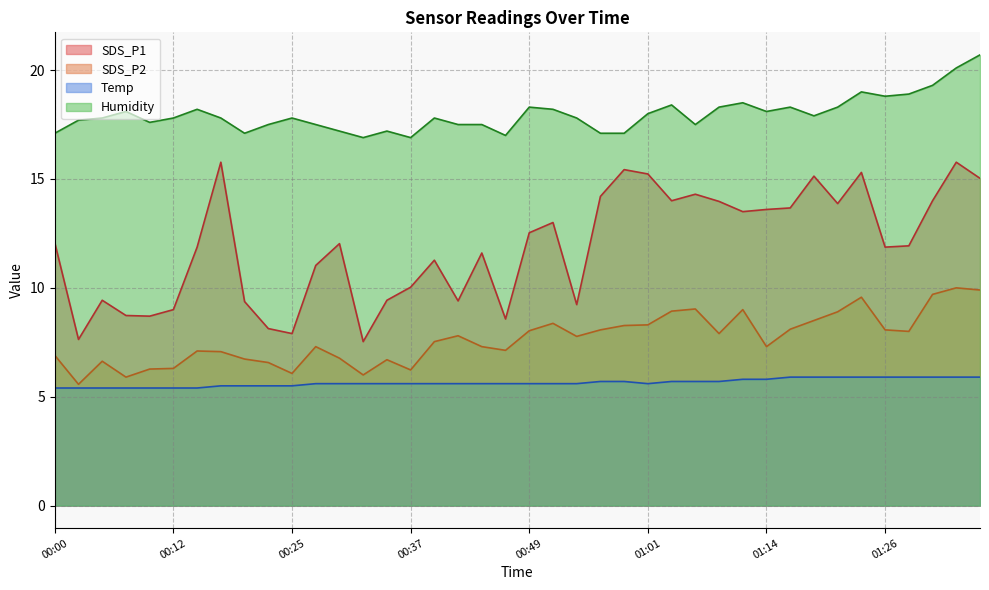

What is the difference between the maximum and minimum values in the SDS_P2 series?

4.4